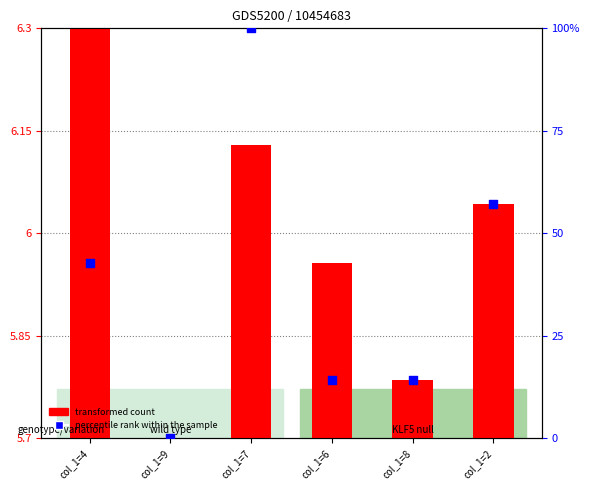

What is the total value across all series at col_1=2?

57.5